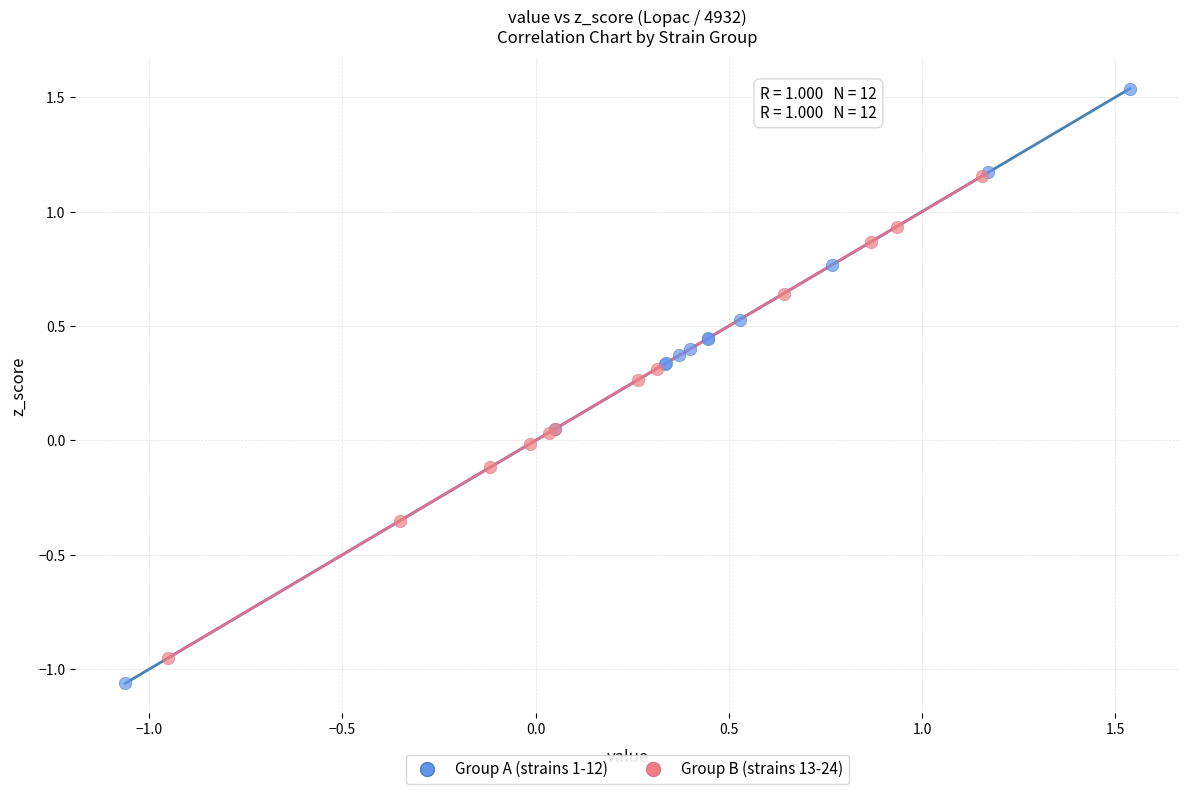

What are all the series names shown in the legend?

Group A (strains 1-12), Group B (strains 13-24)